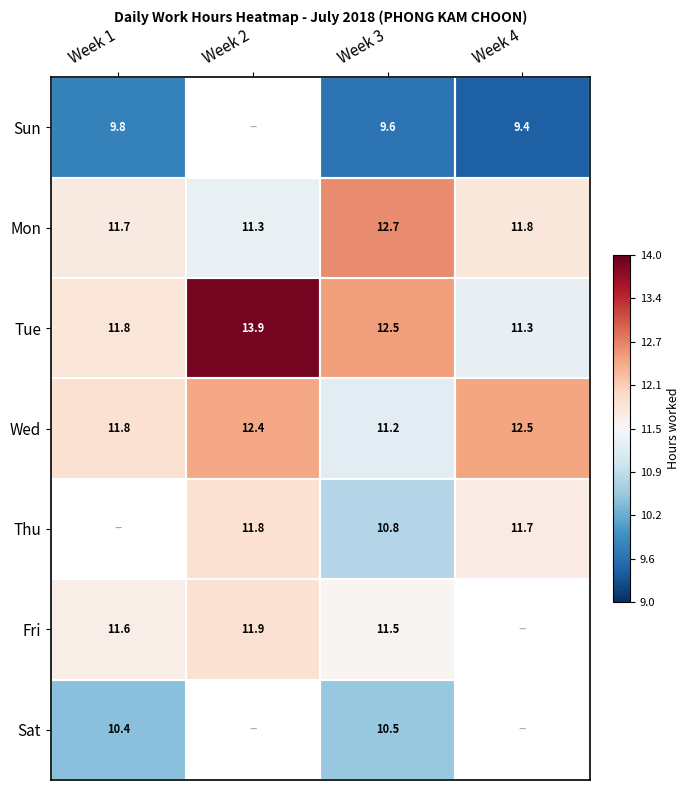

Which category has the highest value across all series?

Week 2